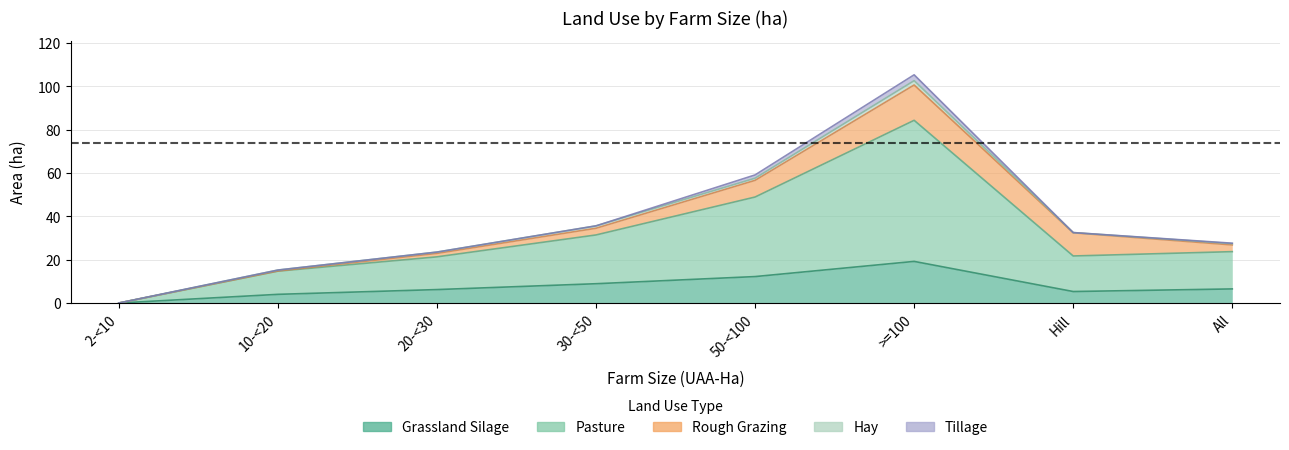

True or false: Hay has more than 1 interior local peaks.

True